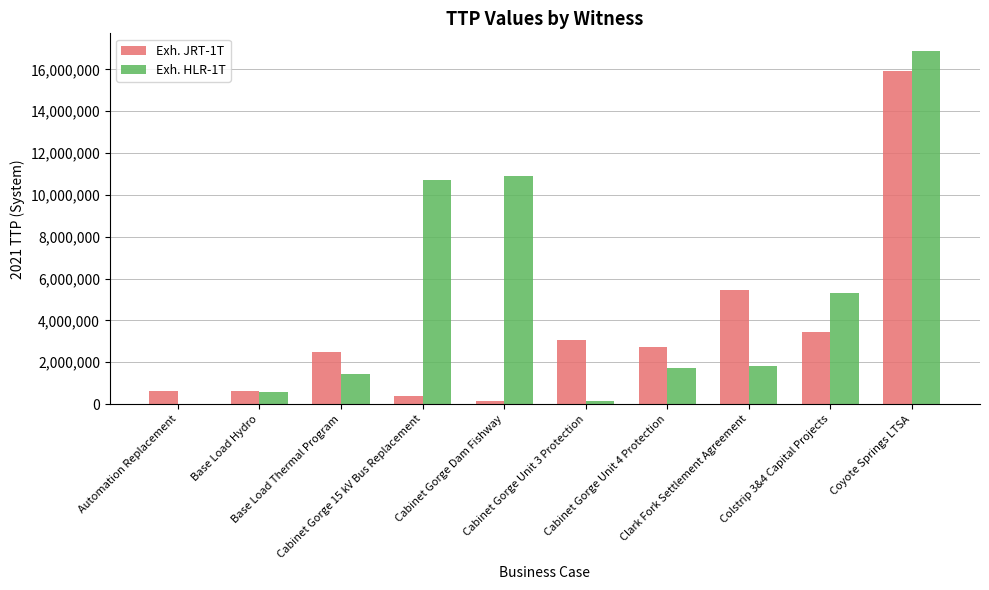

What is the minimum value shown in the chart?

1665